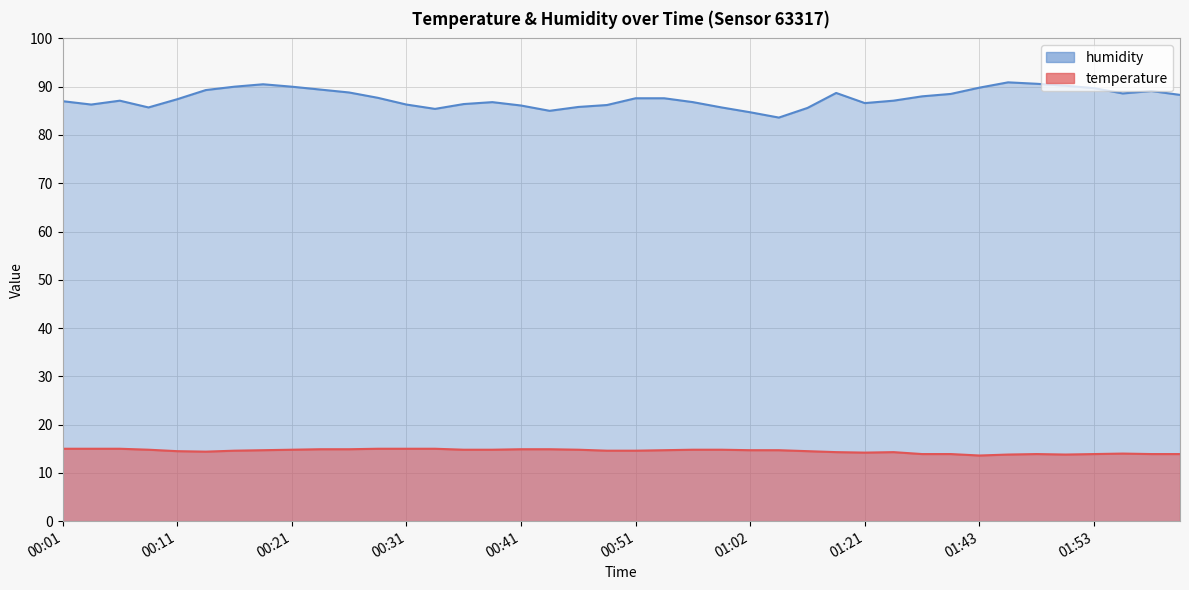

What is the difference between the highest and lowest values at 01:04?

68.9